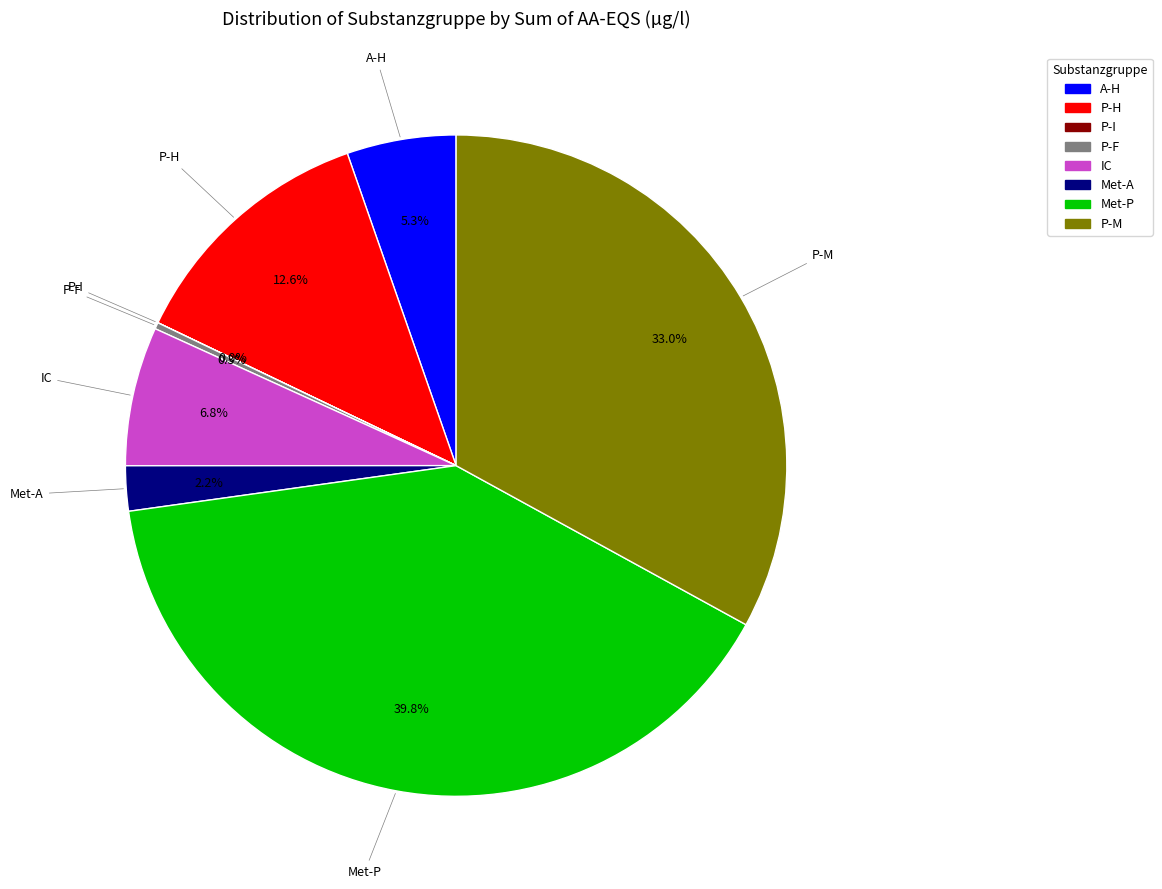

What is the largest slice in the pie chart?

Met-P